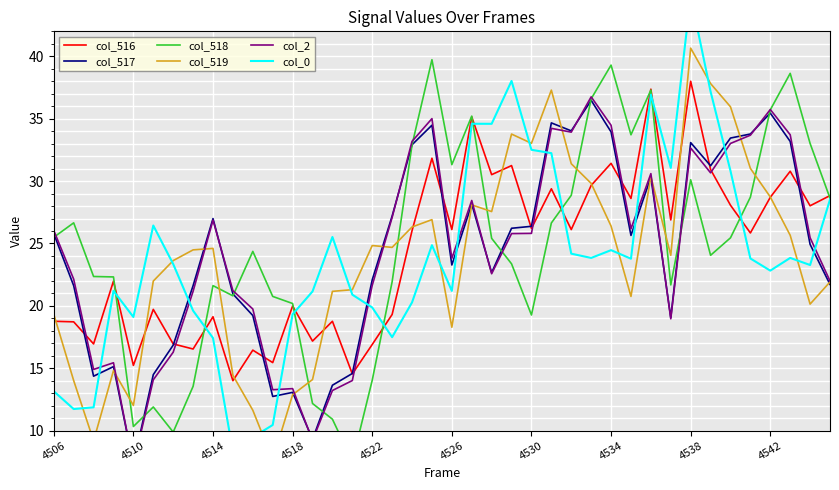

How many distinct data groups are displayed?

6